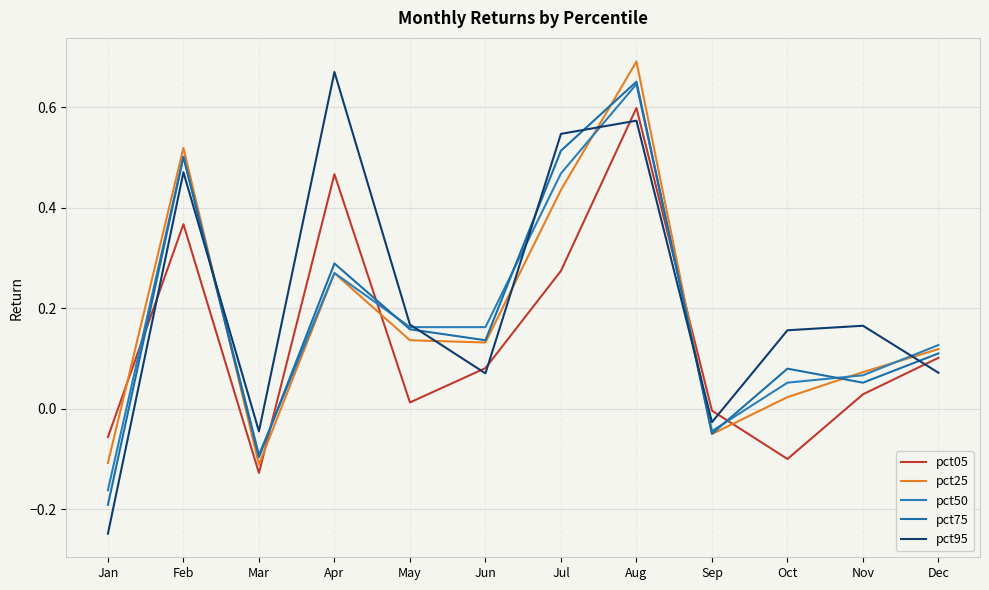

Which series has the largest total across all categories?

pct95